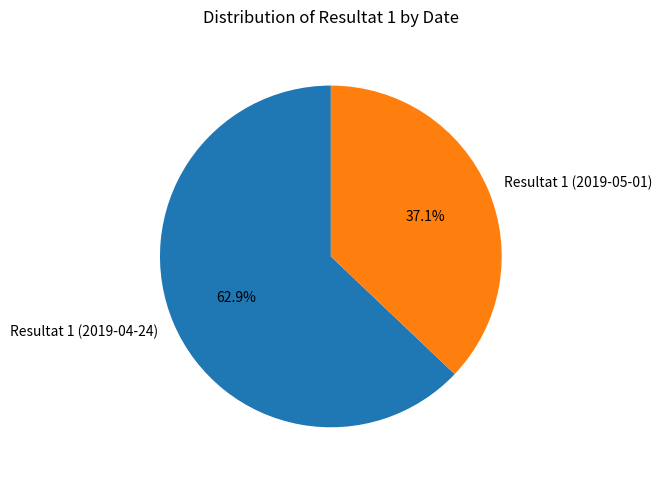

How many segments does this pie chart have?

2